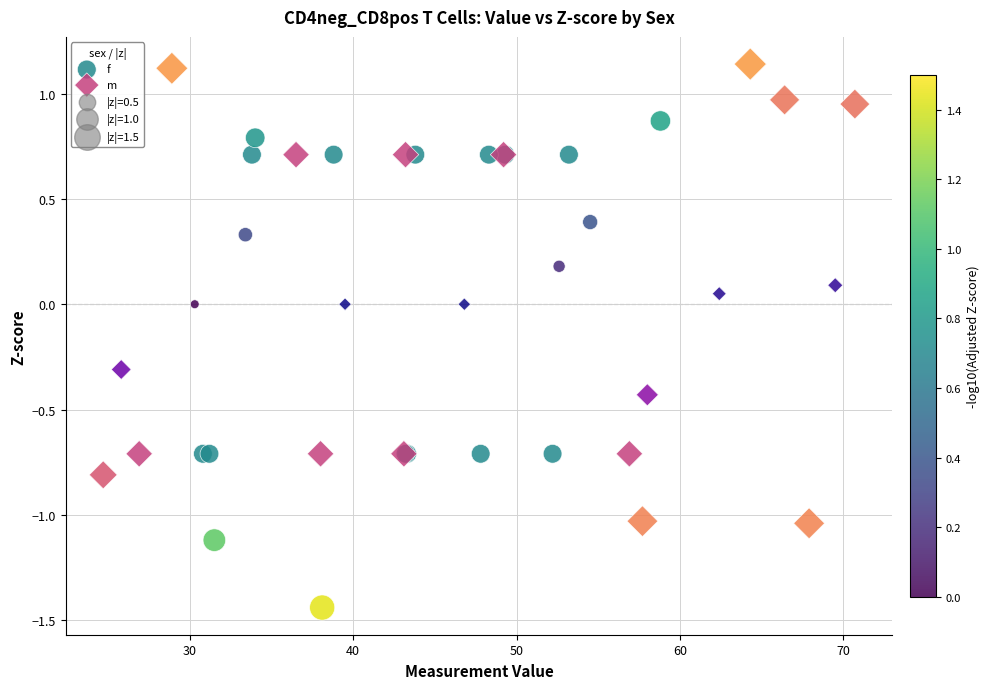

Which series contains the highest Y value?

m